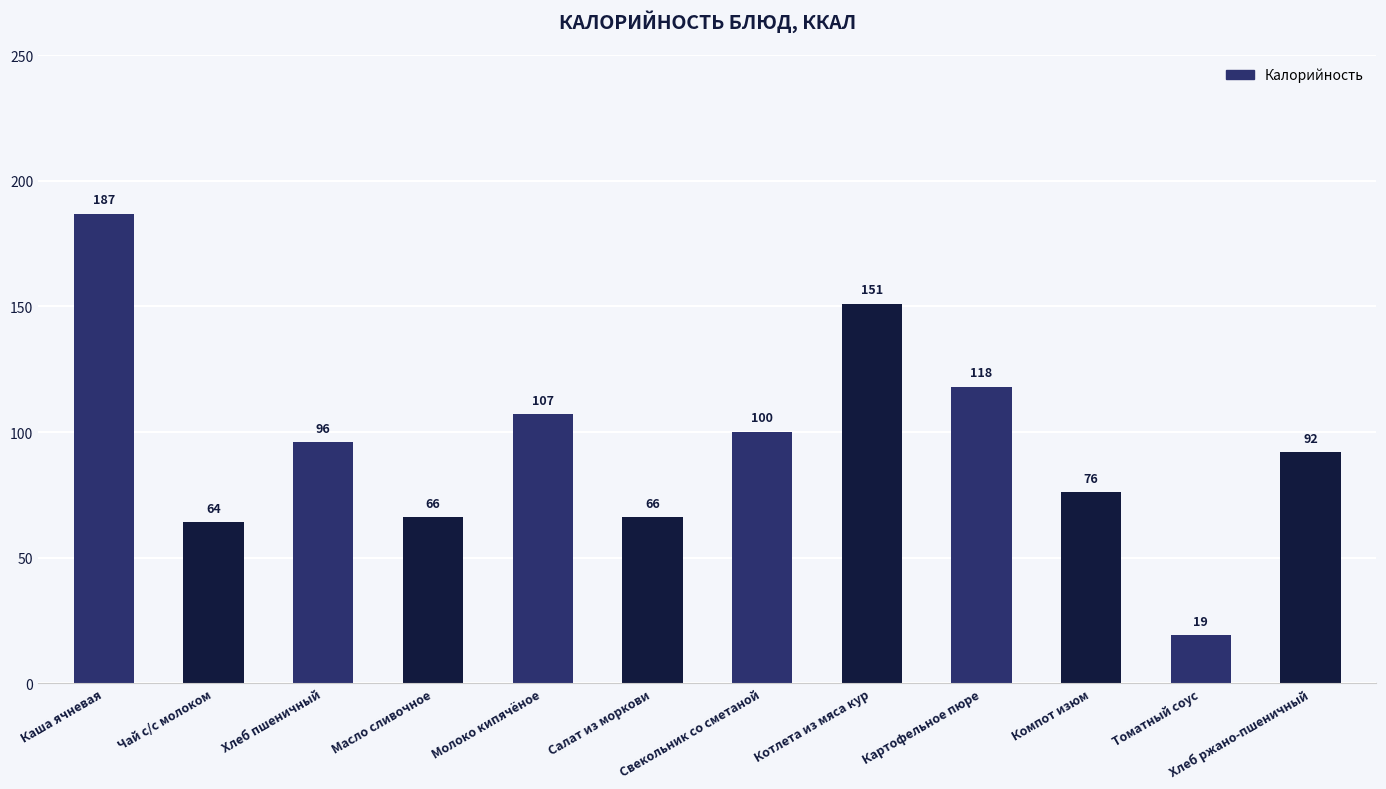

What is the ratio of the value at Котлета из мяса кур to the value at Каша ячневая?

0.8